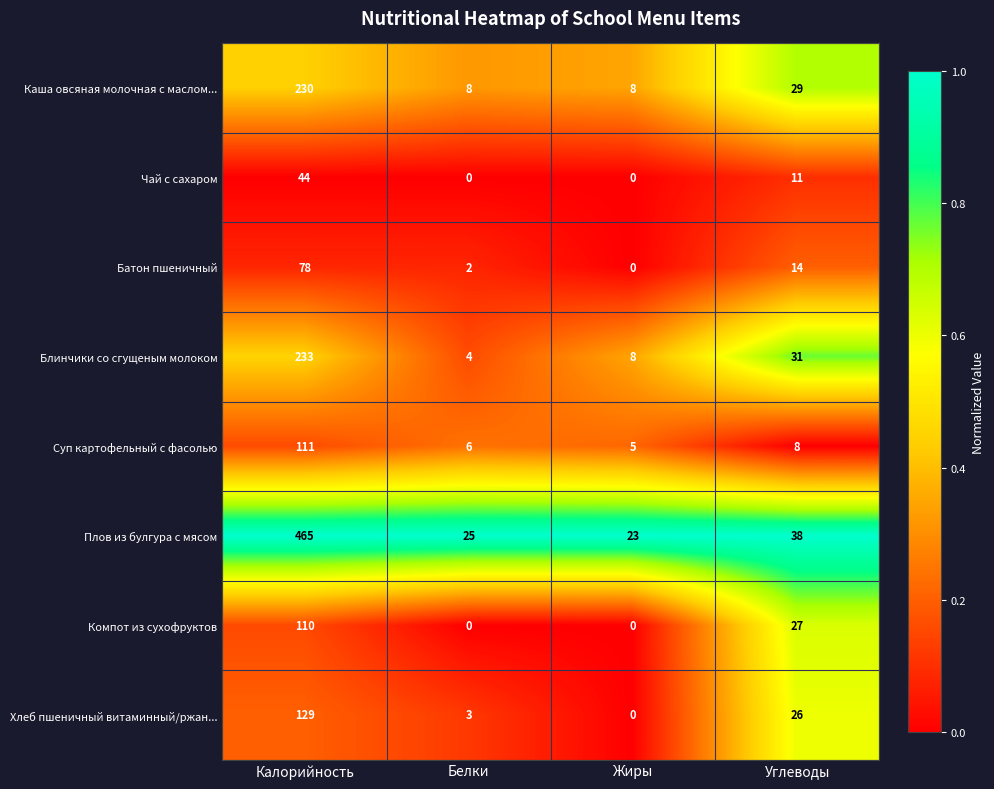

Rank the series by their maximum value, from lowest to highest.

Чай с сахаром, Батон пшеничный, Компот из сухофруктов, Суп картофельный с фасолью, Хлеб пшеничный витаминный/ржан..., Каша овсяная молочная с маслом..., Блинчики со сгущеным молоком, Плов из булгура с мясом